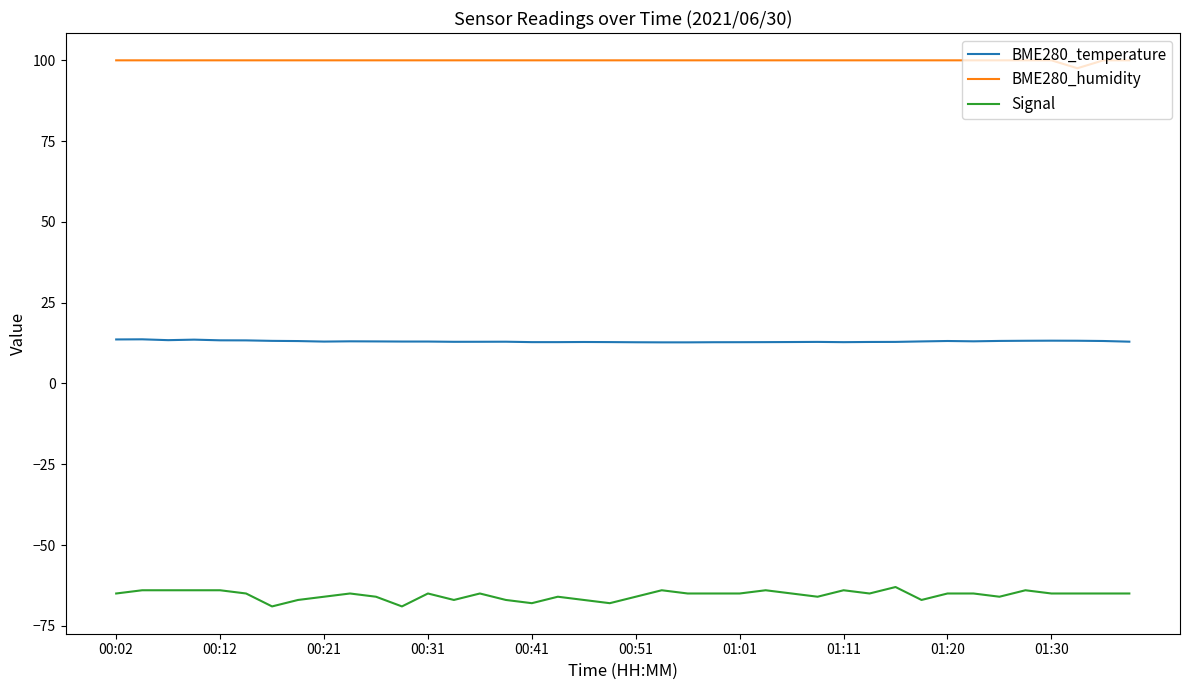

True or false: BME280_humidity and Signal cross at least once.

False